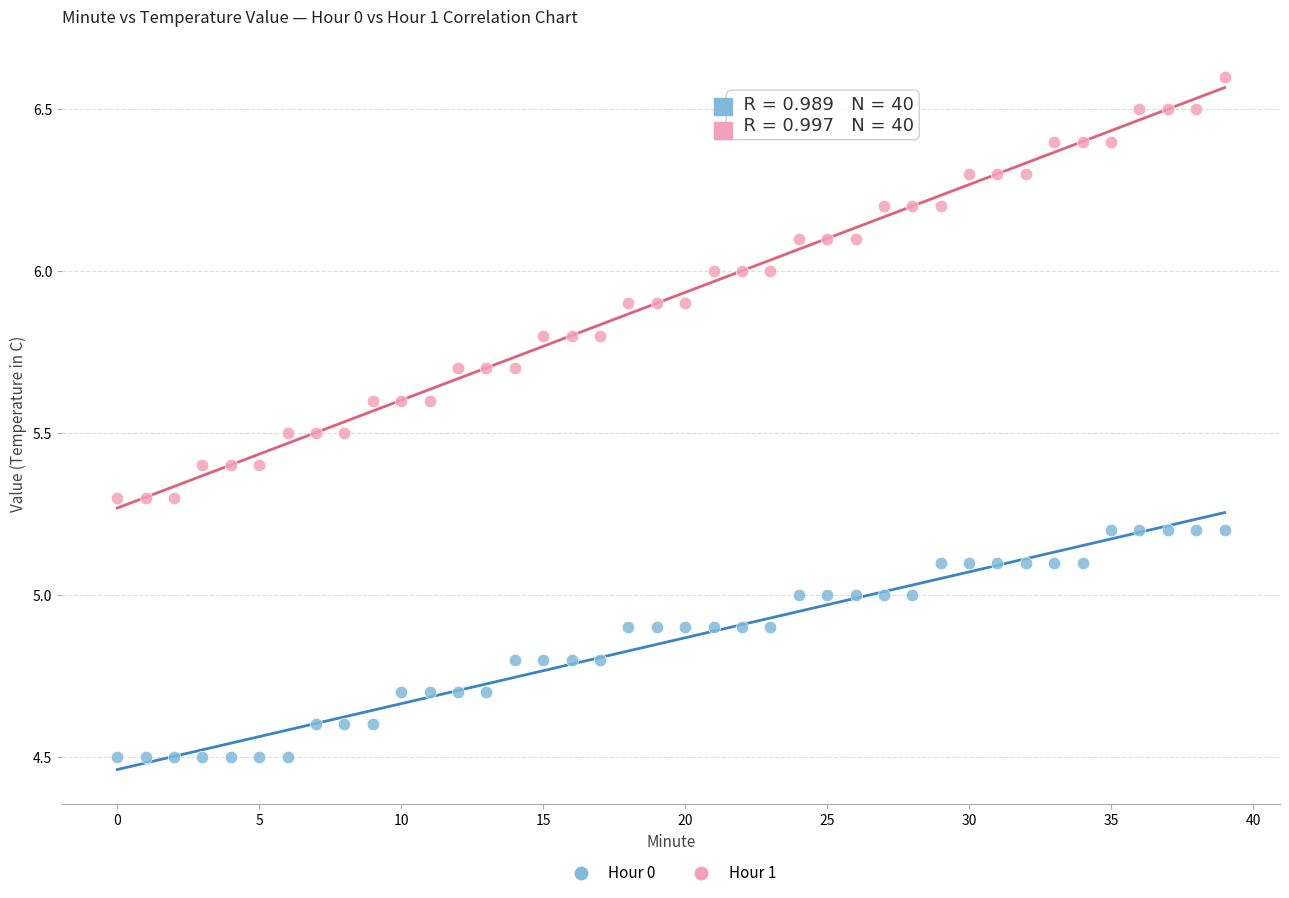

Which series has the widest spread of Y values?

Hour 1